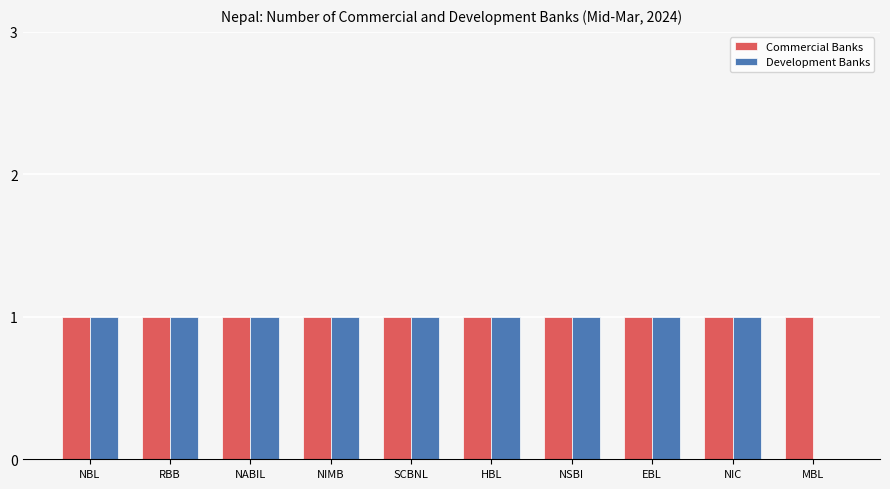

Between RBB and MBL, which series saw the biggest shift?

Development Banks